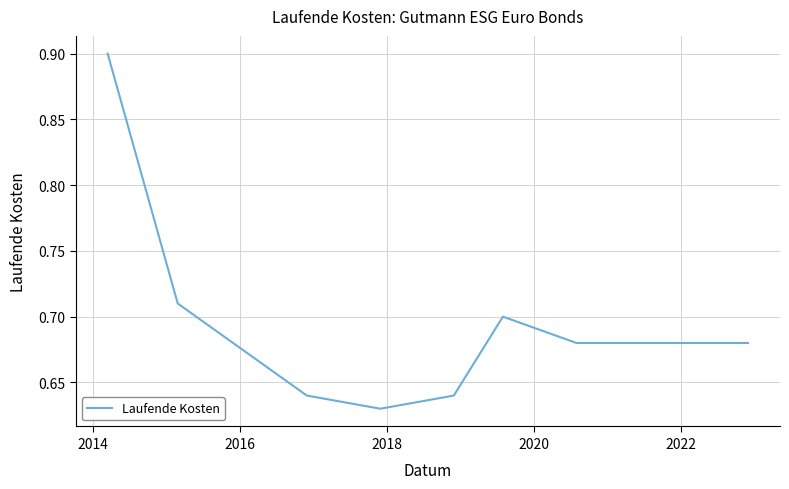

What is the difference between the maximum and minimum values?

0.3